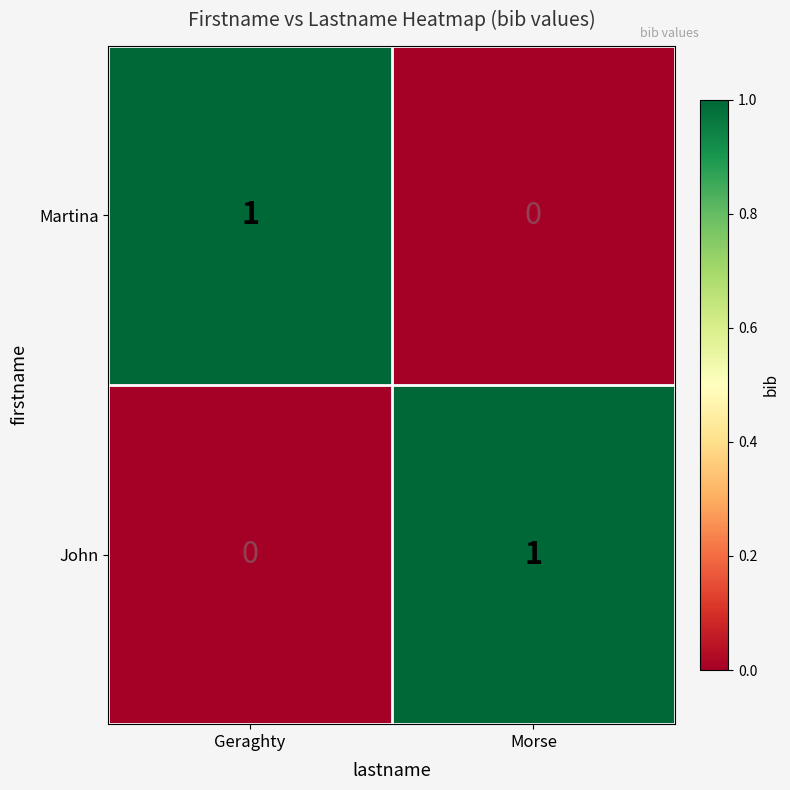

What is the maximum value shown in the chart?

1